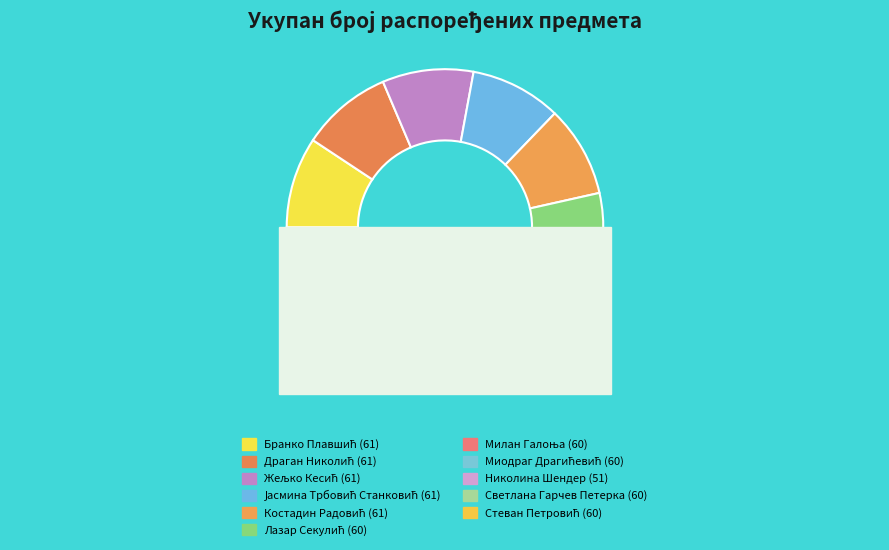

To the nearest percent, what is the difference between the largest and smallest slice percentages?

2%